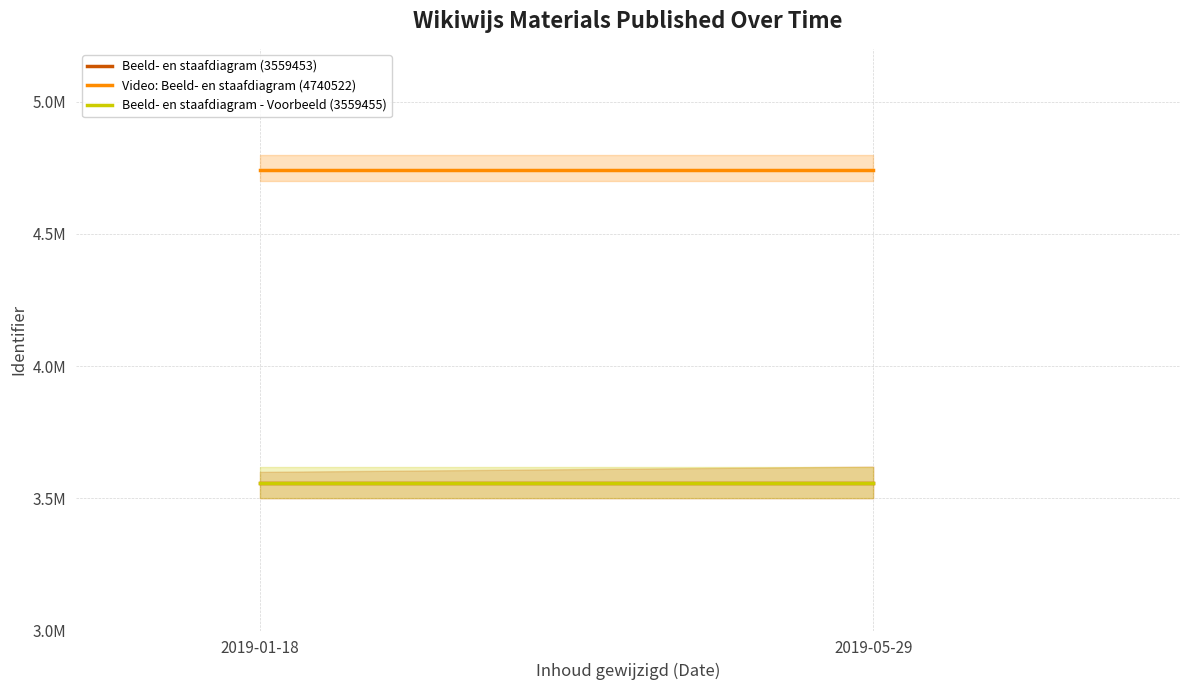

The value of Beeld- en staafdiagram - Voorbeeld (3559455) at 2019-05-29 is 4663459. True or false?

False